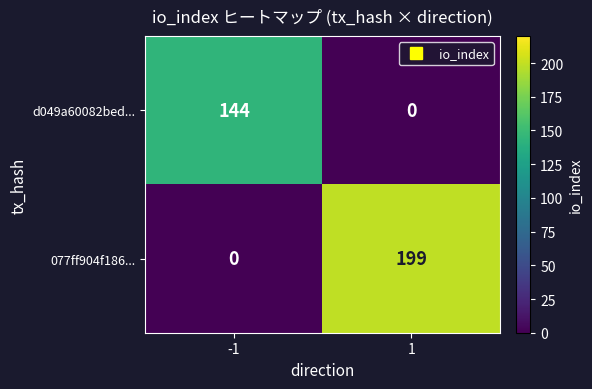

At which category is the sum across all series the highest?

1